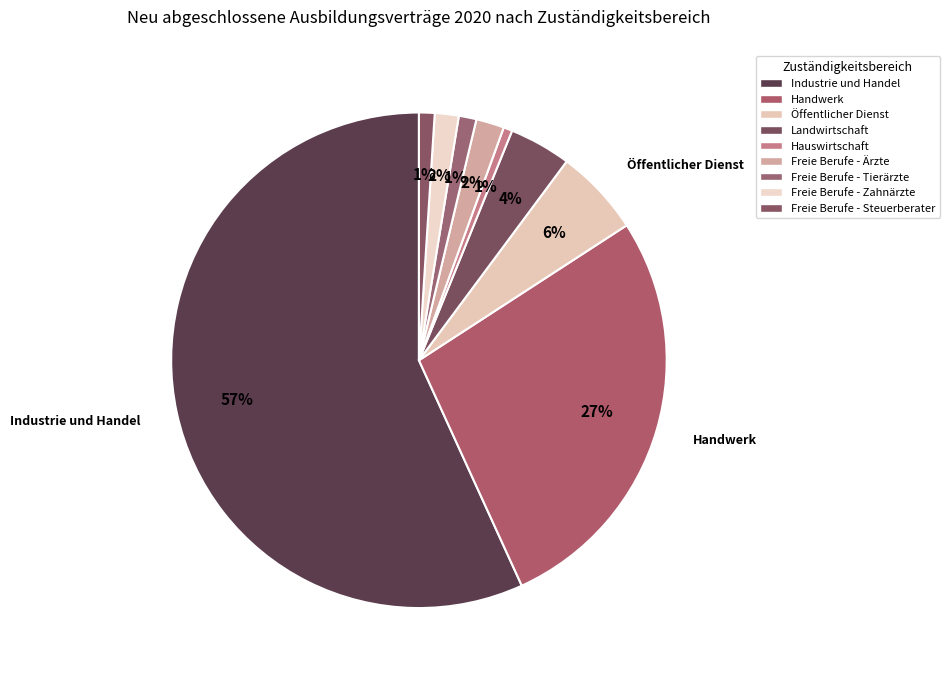

To the nearest percent, what portion does Landwirtschaft represent?

4%